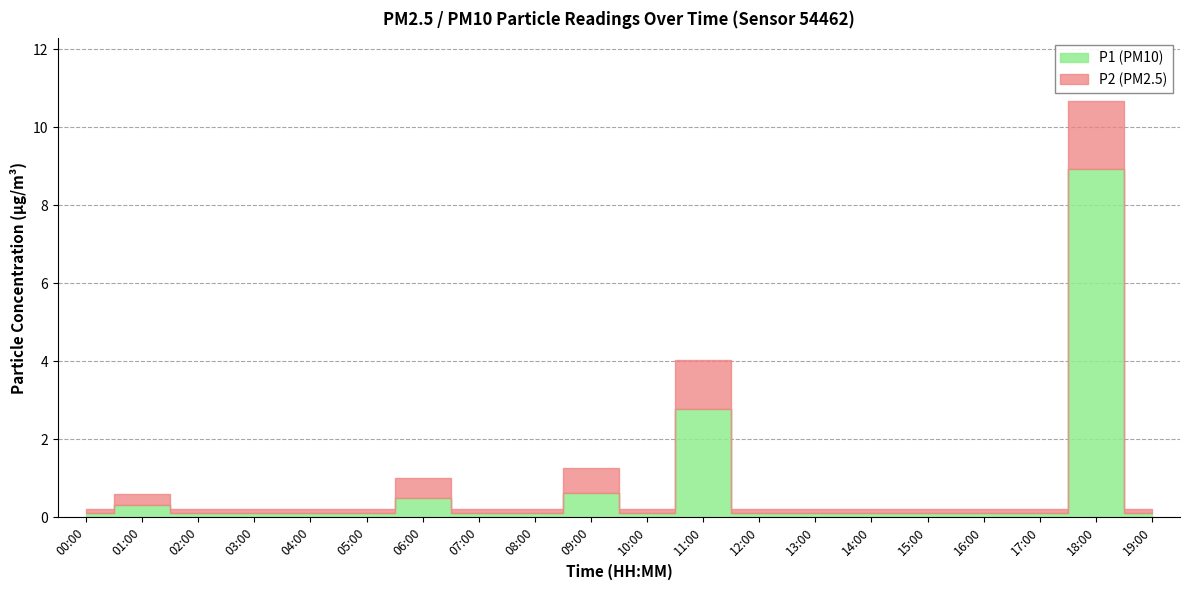

How many interior local peaks does the P2 series have?

5